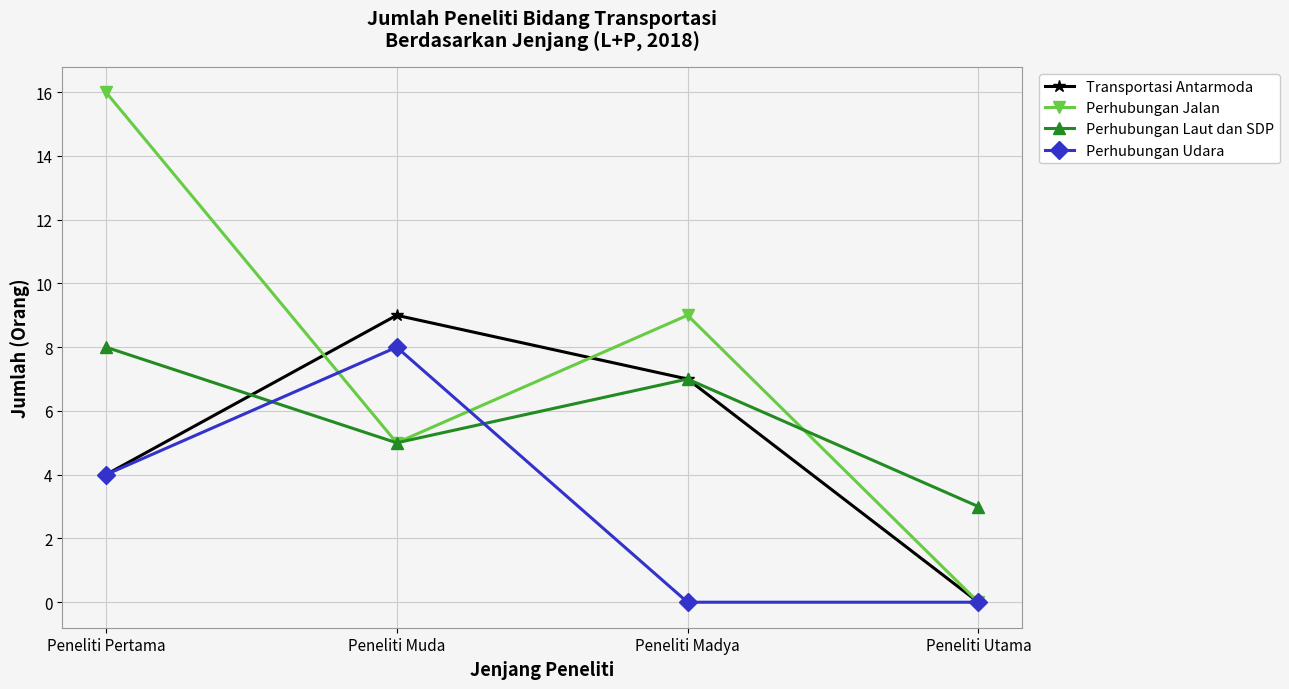

At which label does Transportasi Antarmoda reach its peak?

Peneliti Muda